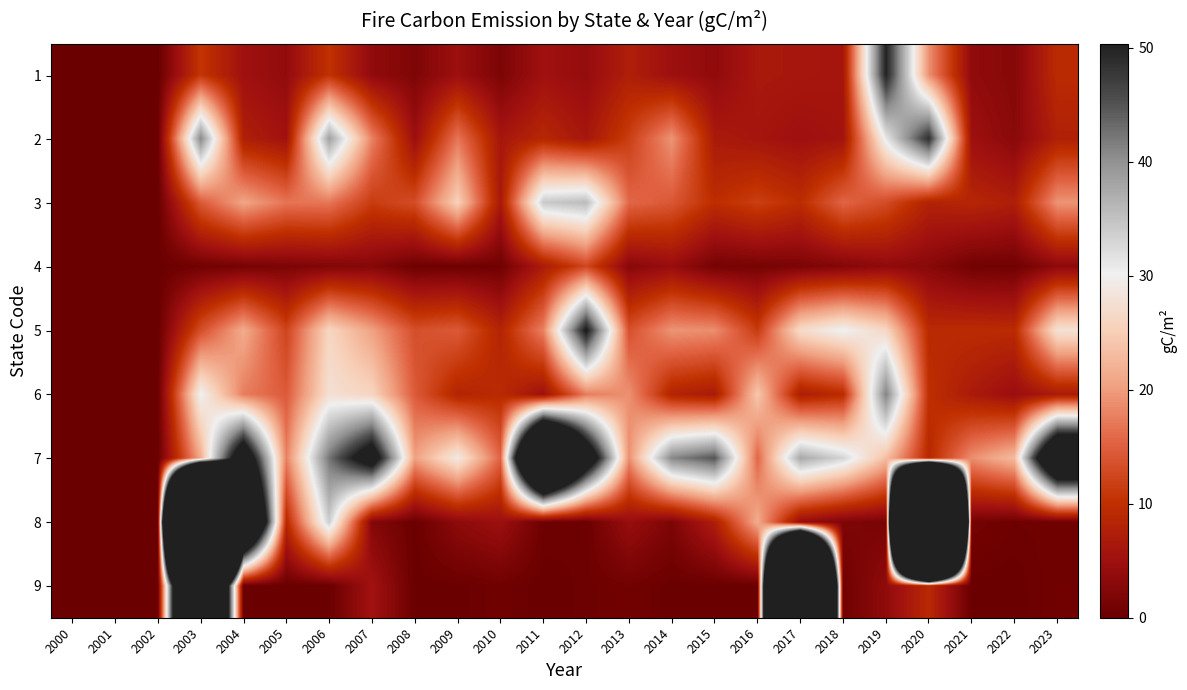

At which category is the sum across all series the highest?

2020